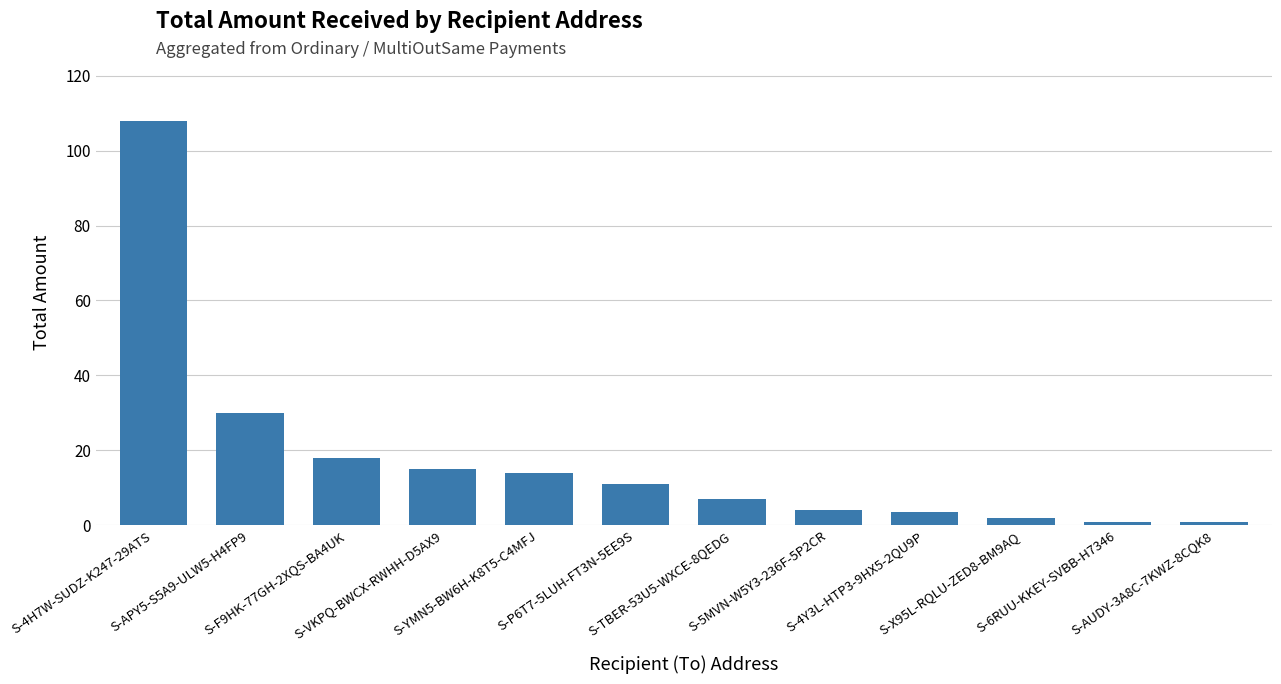

What is the sum of all values?

214.6